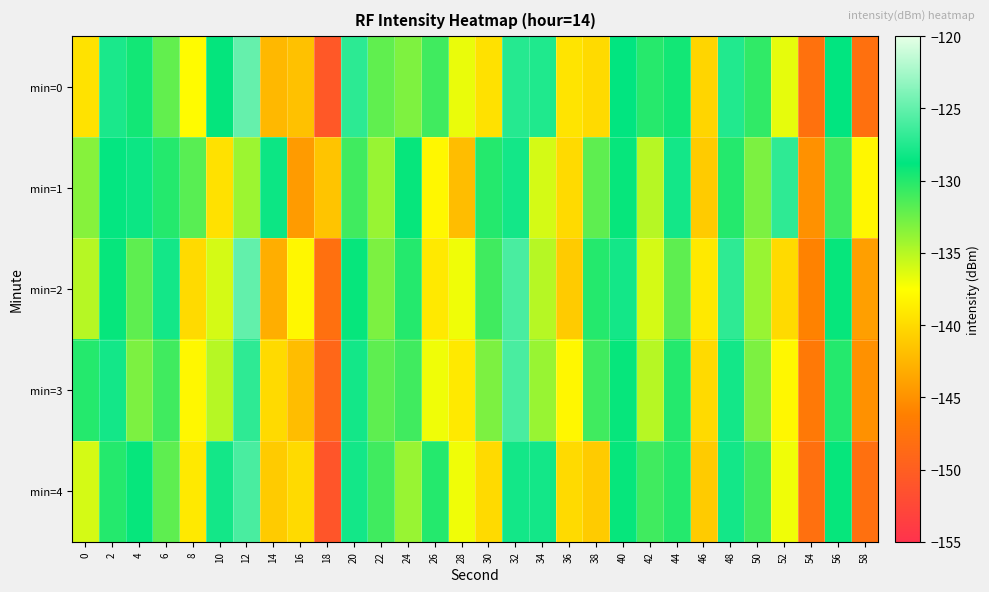

What is the difference between the highest and lowest values at 2?

2.2